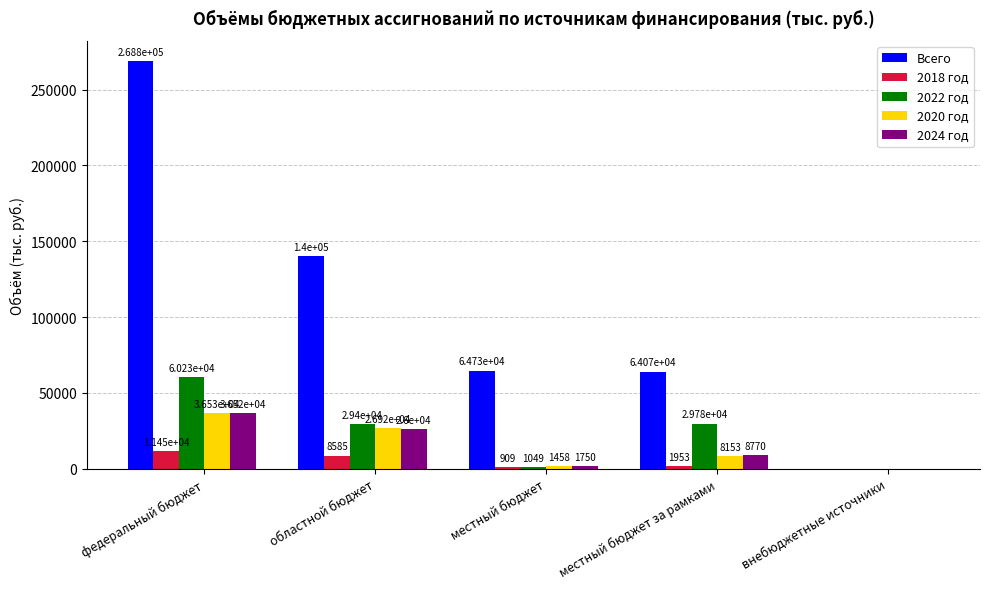

What is the approximate value of 2020 год at местный бюджет за рамками?

8152.8